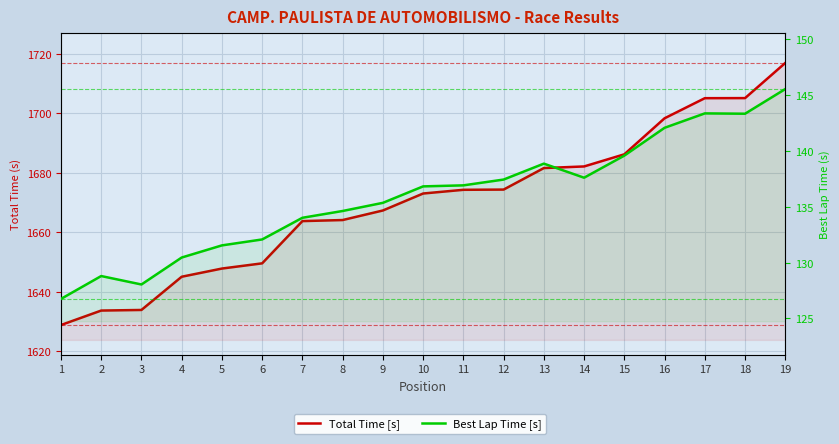

What is the average value of the Total Time [s] series?

1670.1